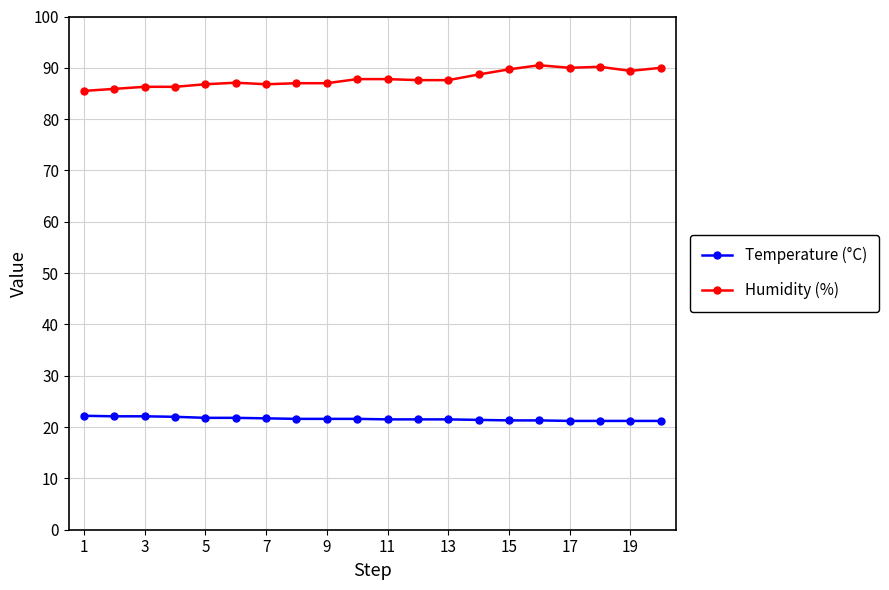

True or false: Temperature (°C) and Humidity (%) cross at least once.

False